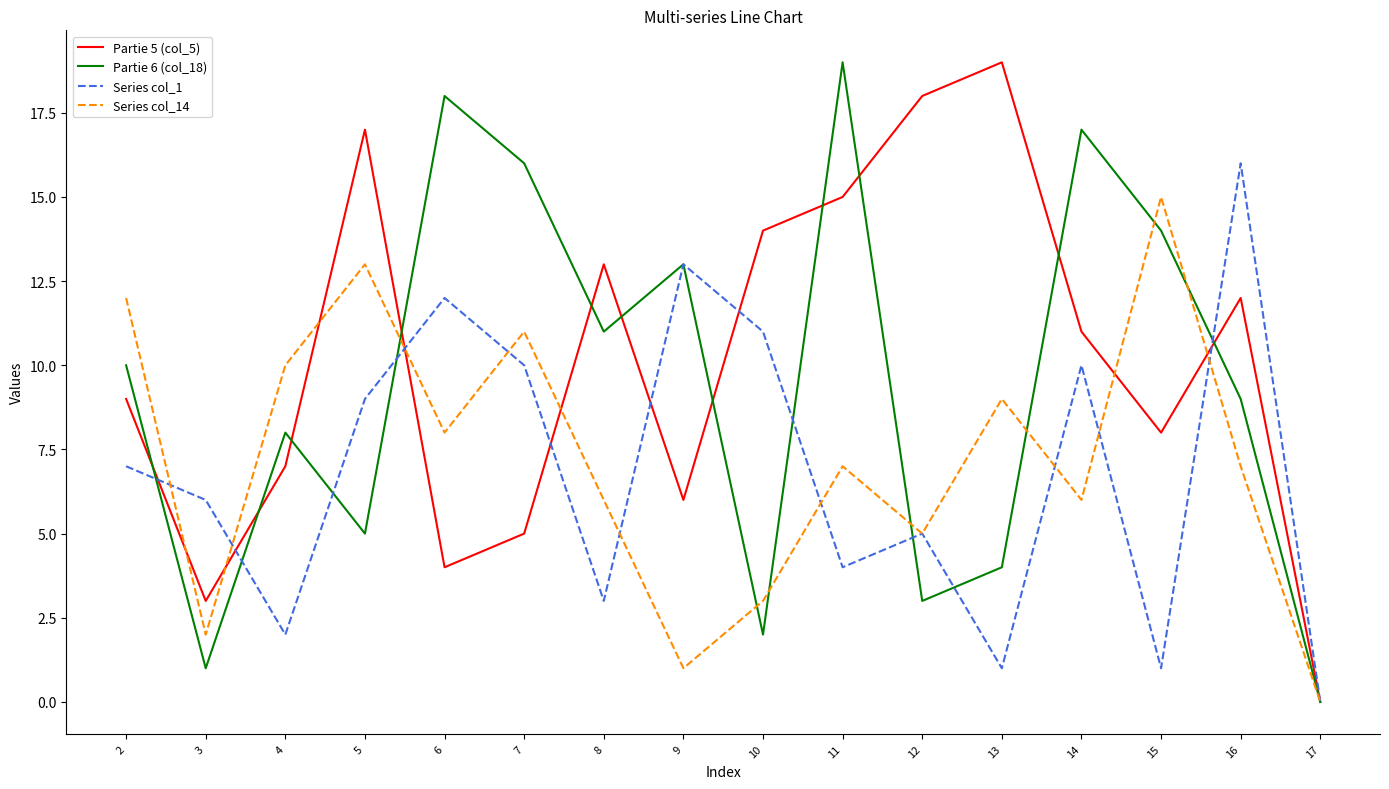

At 15, list the series in order from largest to smallest.

Series col_14, Partie 6 (col_18), Partie 5 (col_5), Series col_1